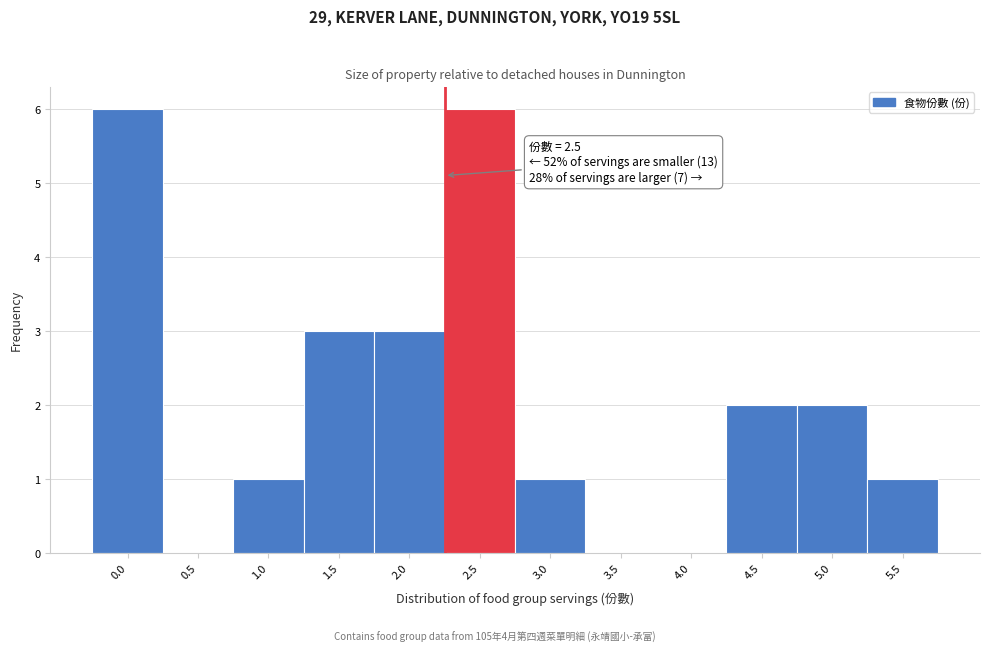

Reading left to right, list all the values displayed in this chart.

0.0=6	0.5=0	1.0=1	1.5=3	2.0=3	2.5=6	3.0=1	3.5=0	4.0=0	4.5=2	5.0=2	5.5=1